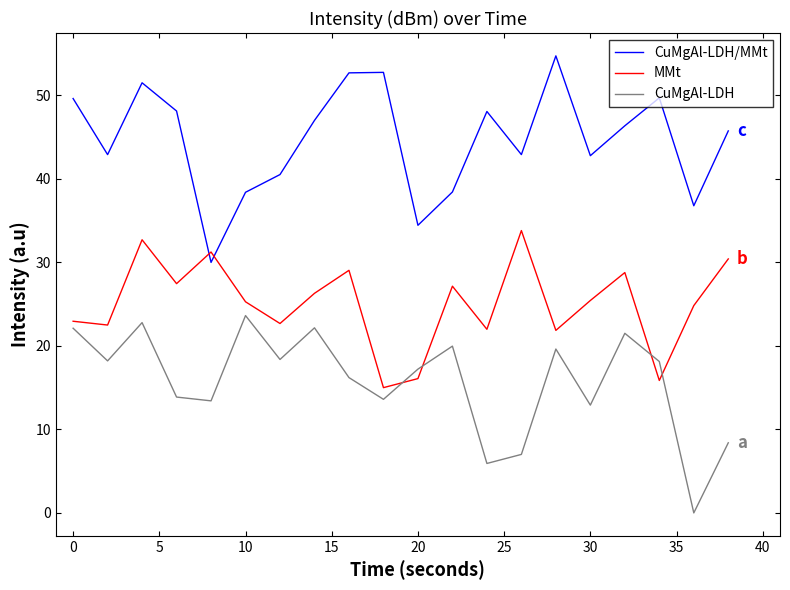

What is the difference between the second highest and minimum values in the CuMgAl-LDH series?

22.8